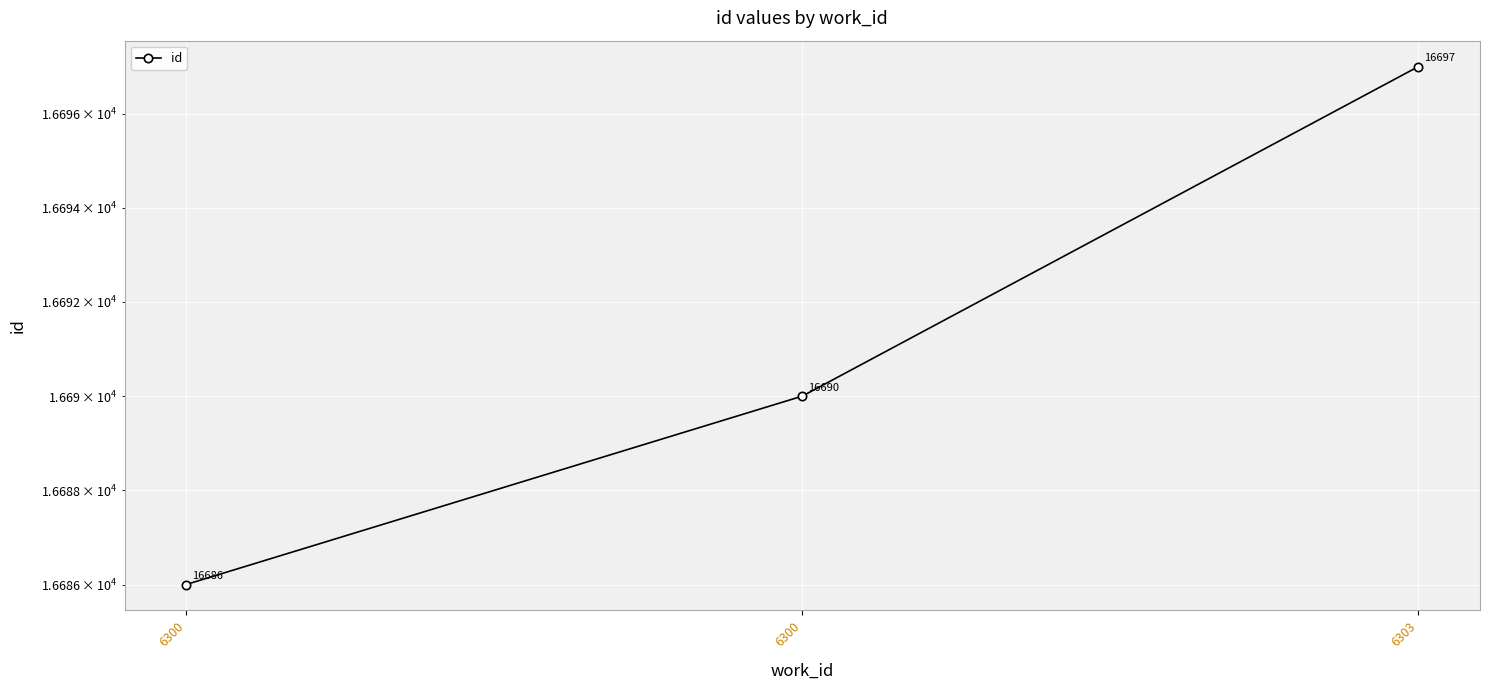

Where does the data first go above 16690?

6303